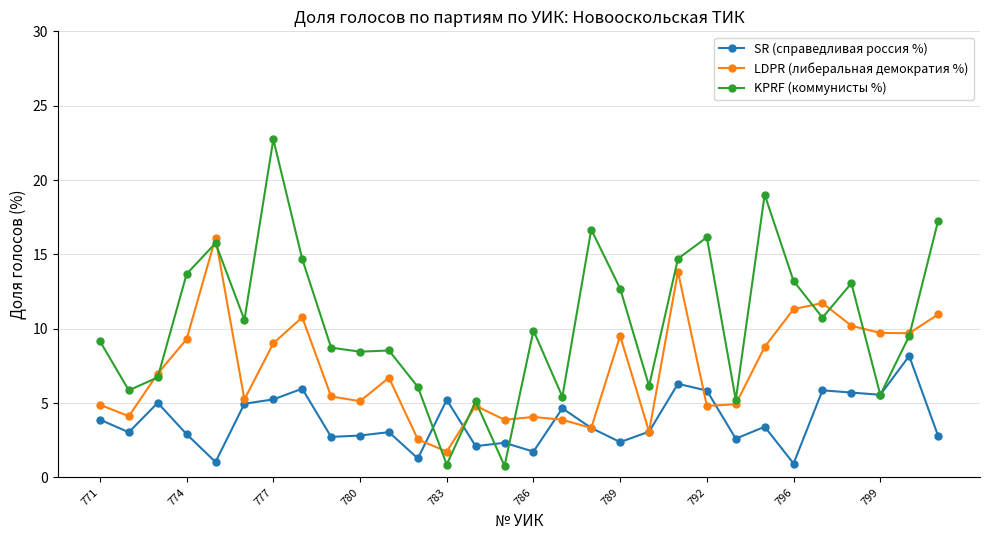

Which series has the largest range (max minus min)?

KPRF (коммунисты %)